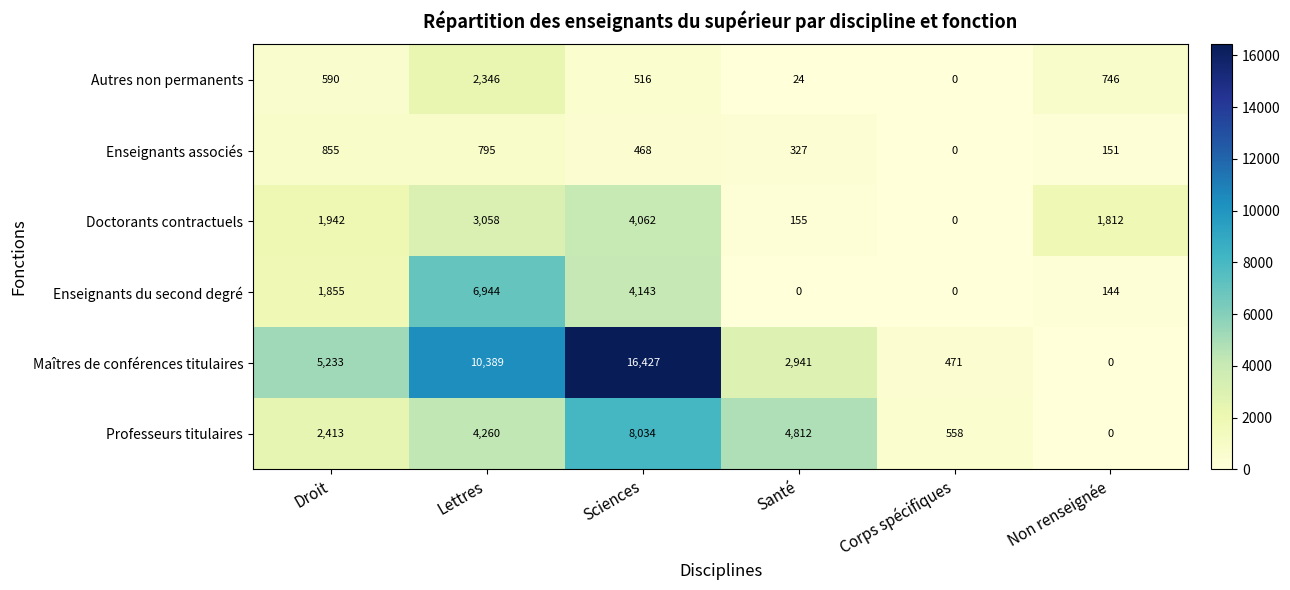

At which label does Doctorants contractuels reach its peak?

Sciences